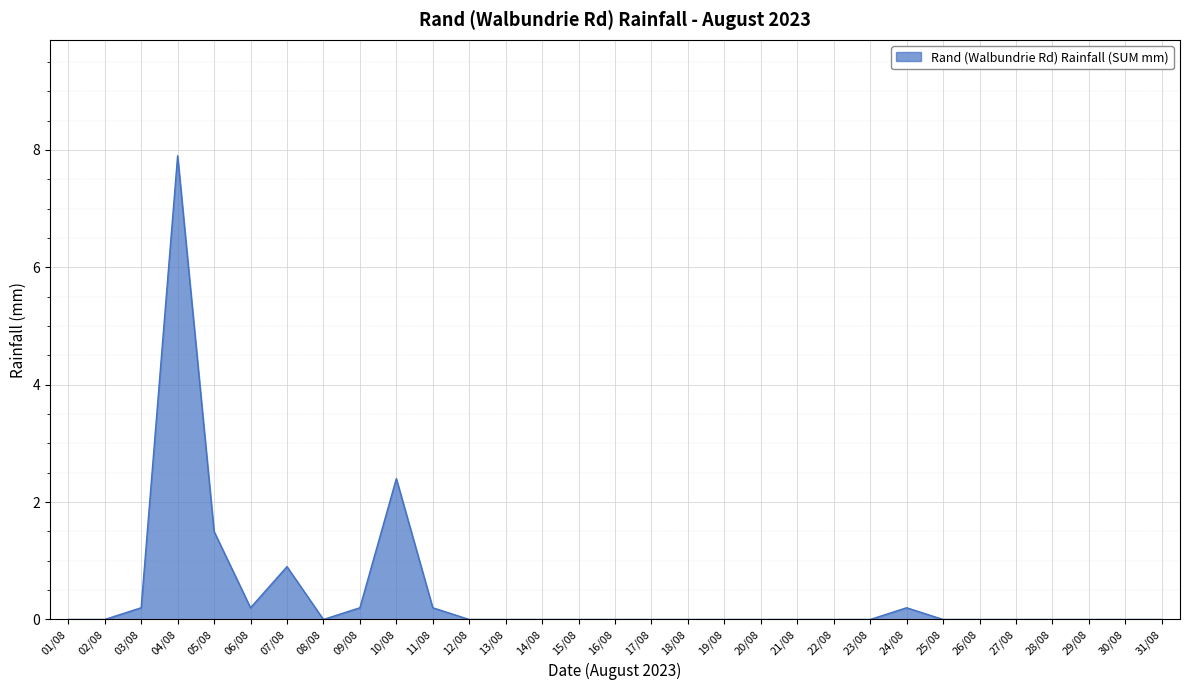

At which label is the value closest to 3?

10/08